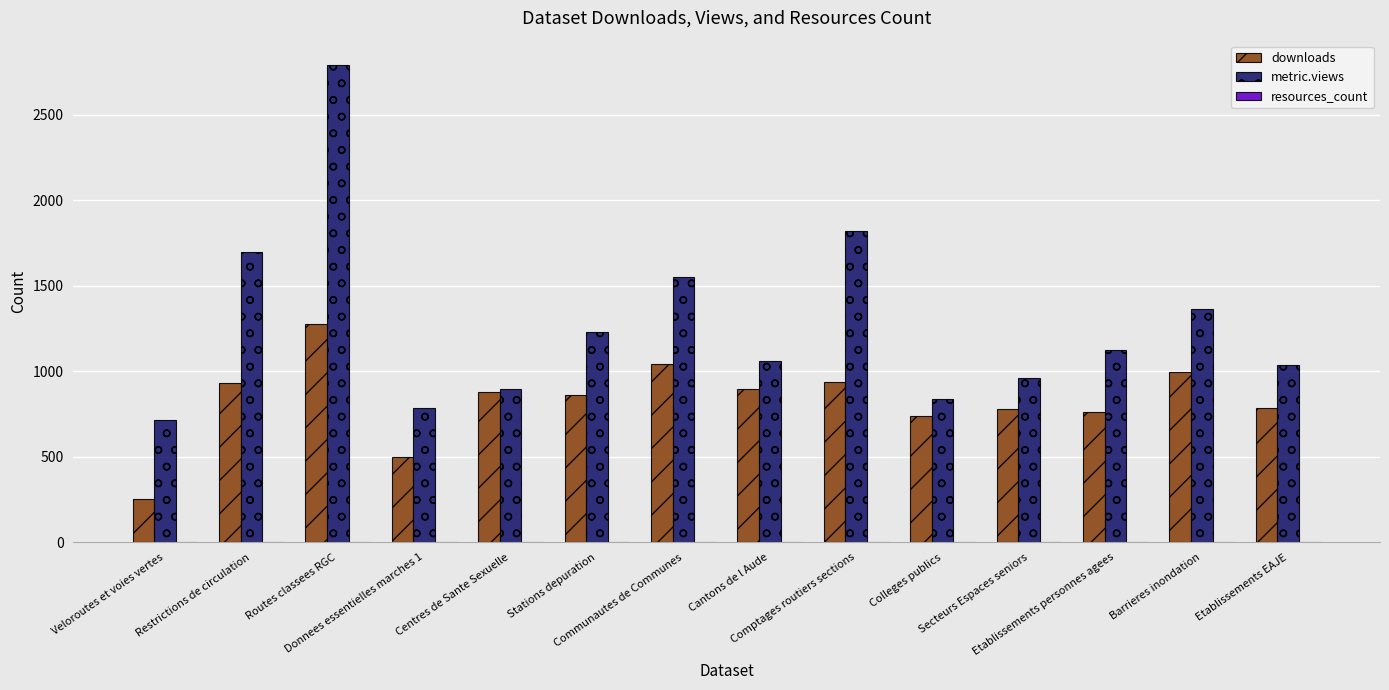

At which label does metric.views reach its peak?

Routes classees RGC